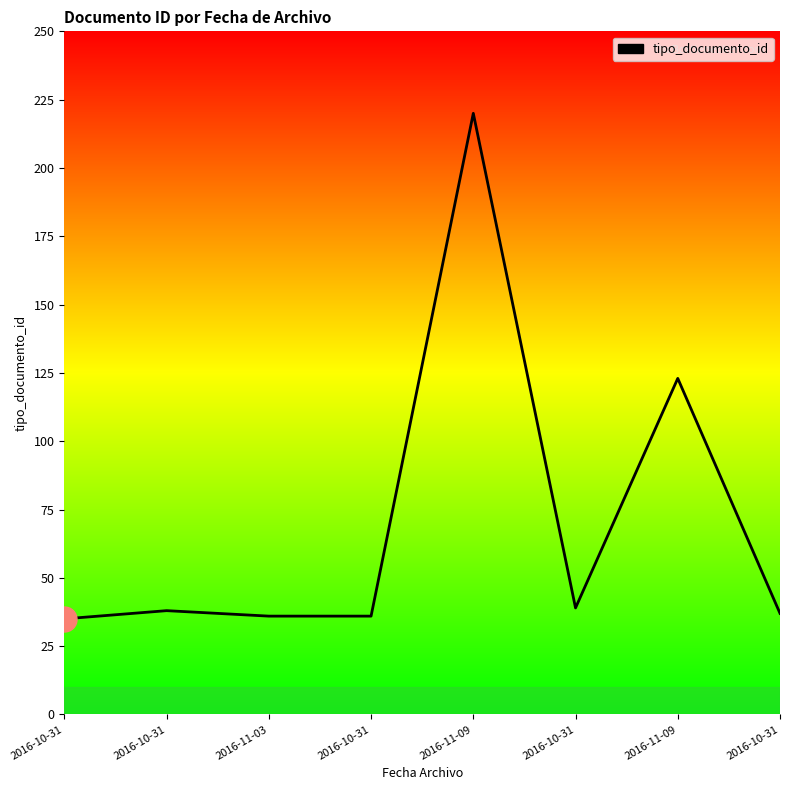

True or false: the data shows 35 at 2016-10-31.

True